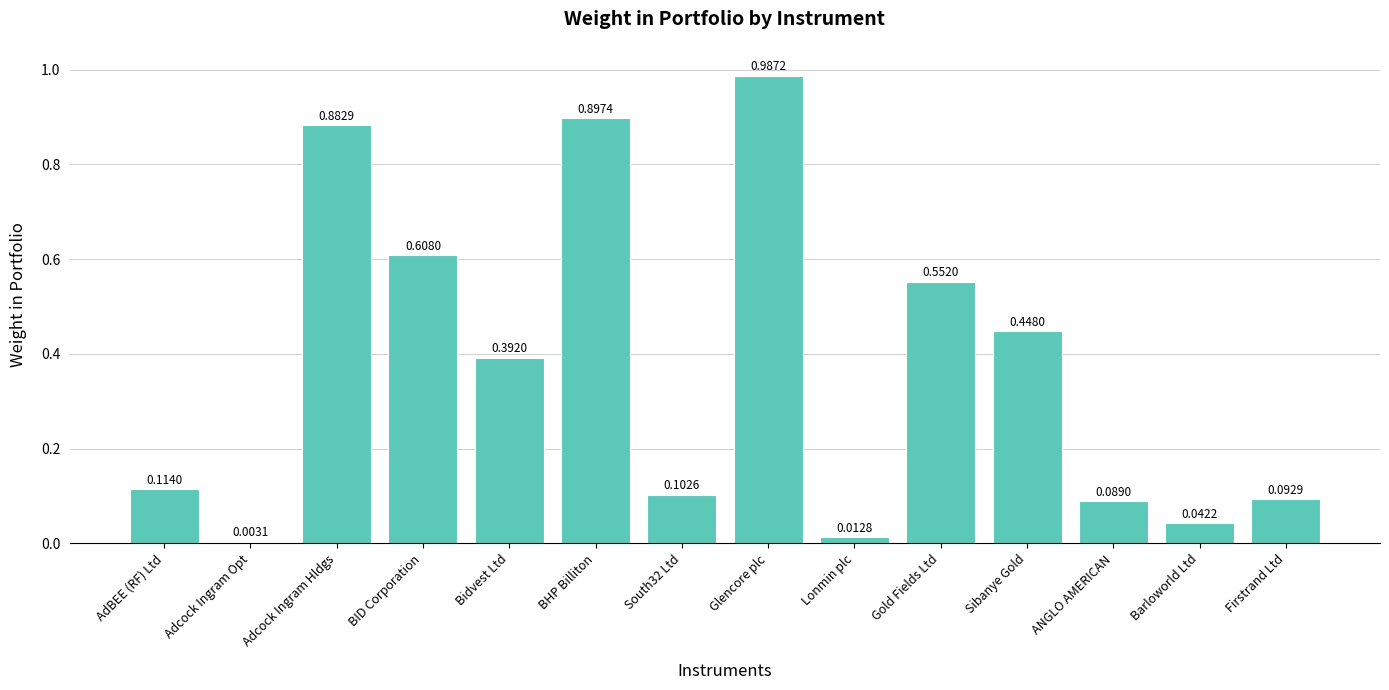

At which category does the chart reach its peak across all series?

Glencore plc